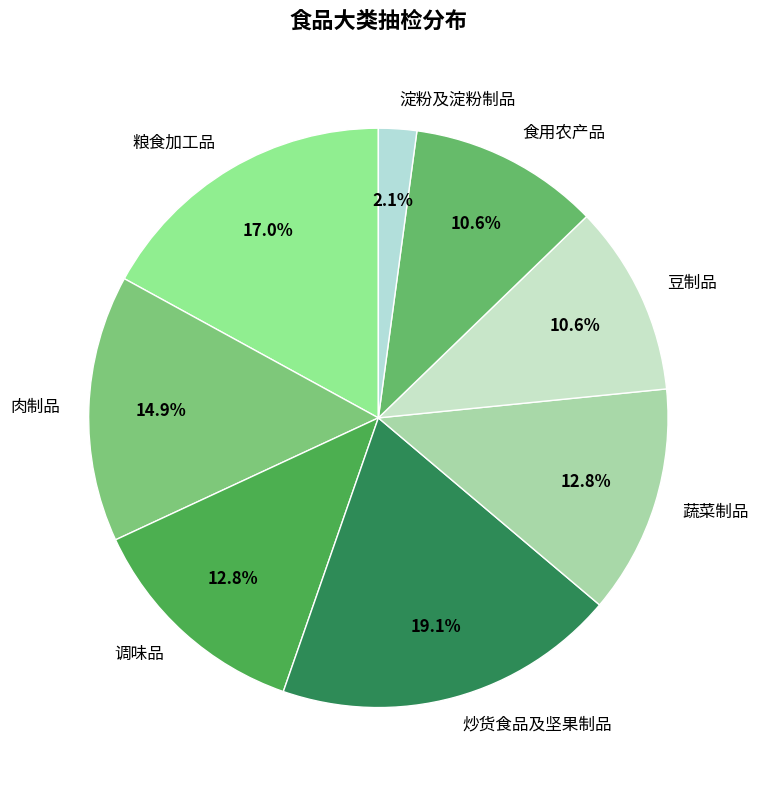

How many slices are in this pie chart?

8